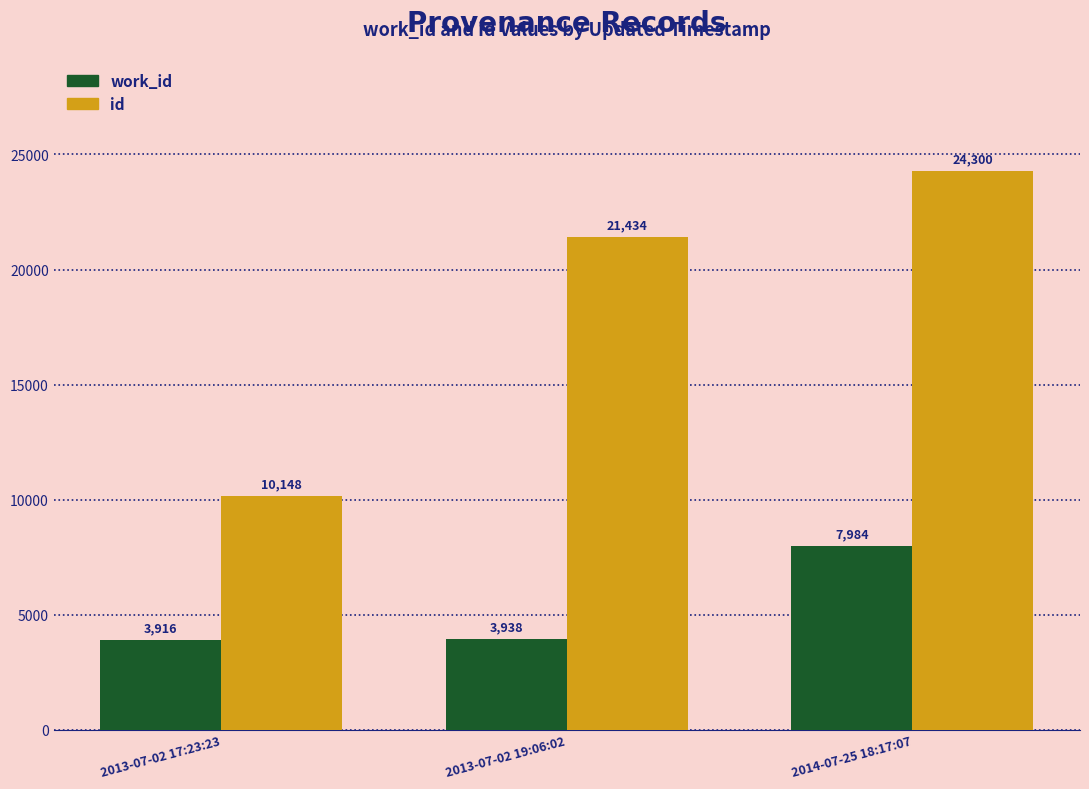

How many bars are there in total?

6